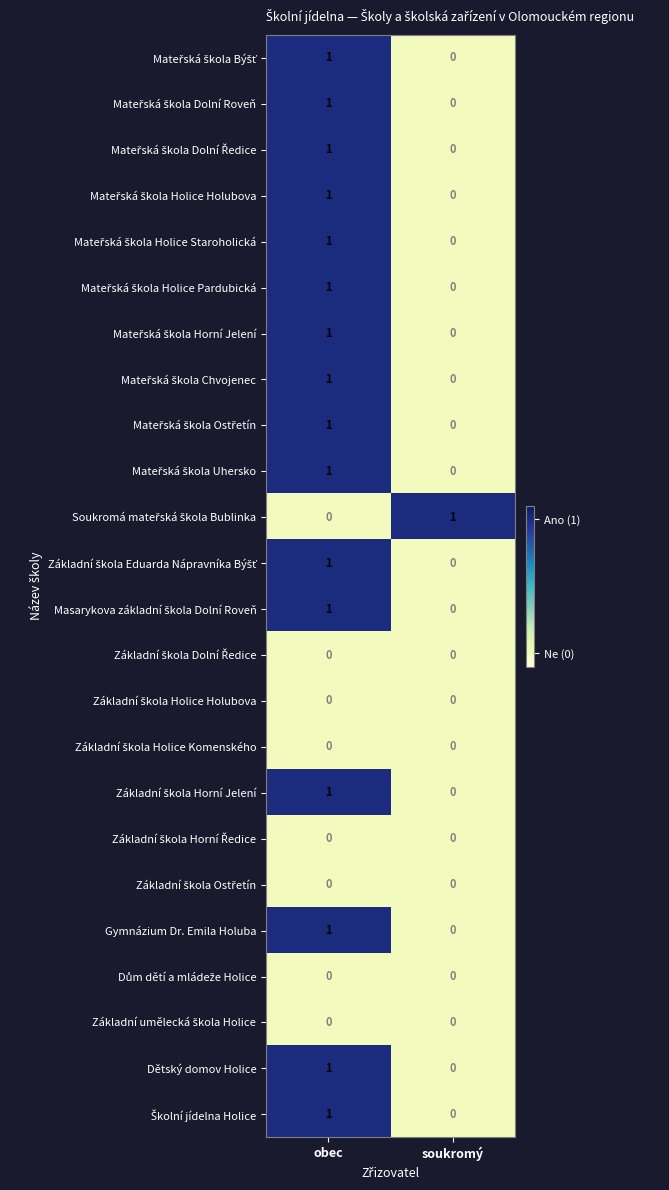

Count the number of categories in the chart.

2